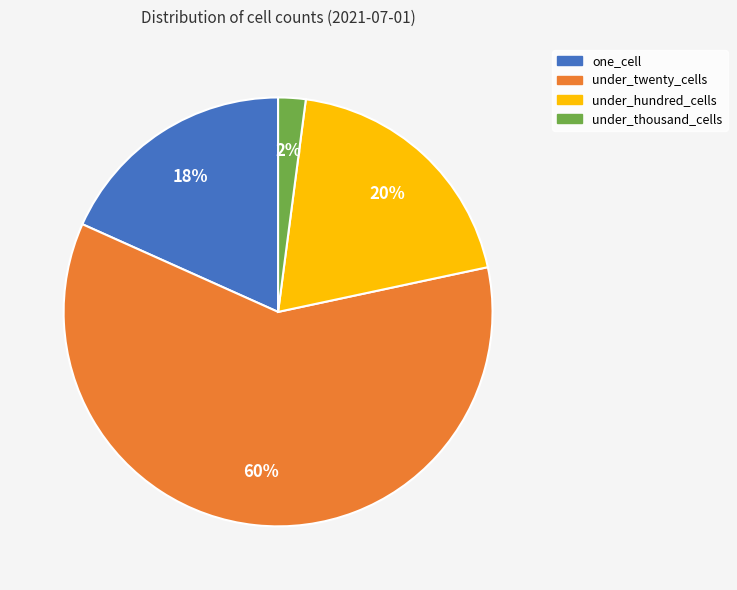

What is the smallest slice in the pie chart?

under_thousand_cells